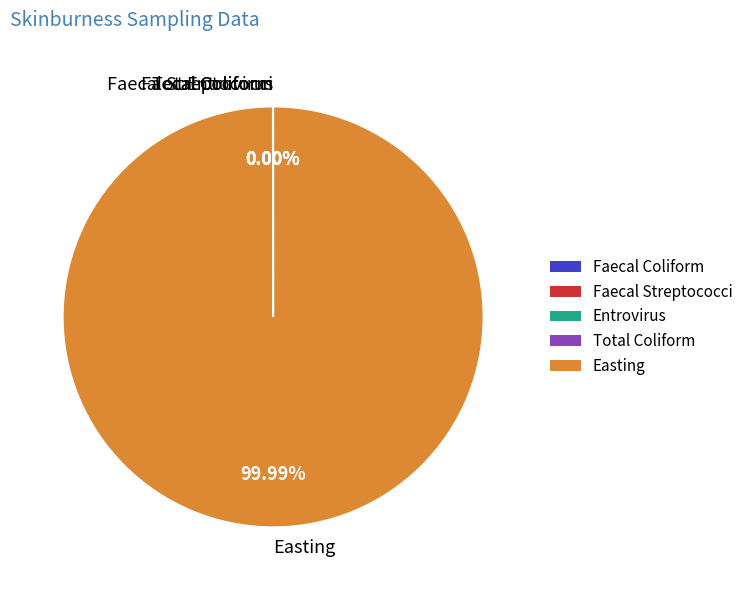

What is the largest slice in the pie chart?

Easting